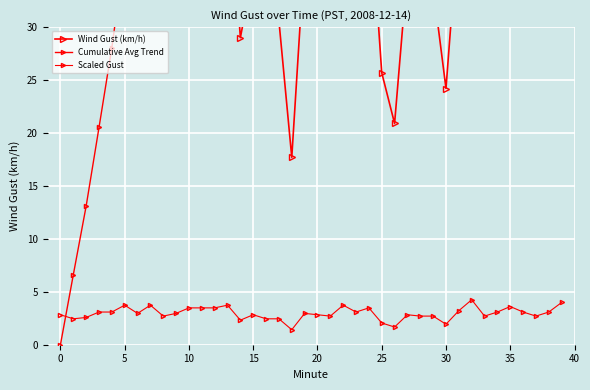

Which has a higher value, 28 or 16?

28